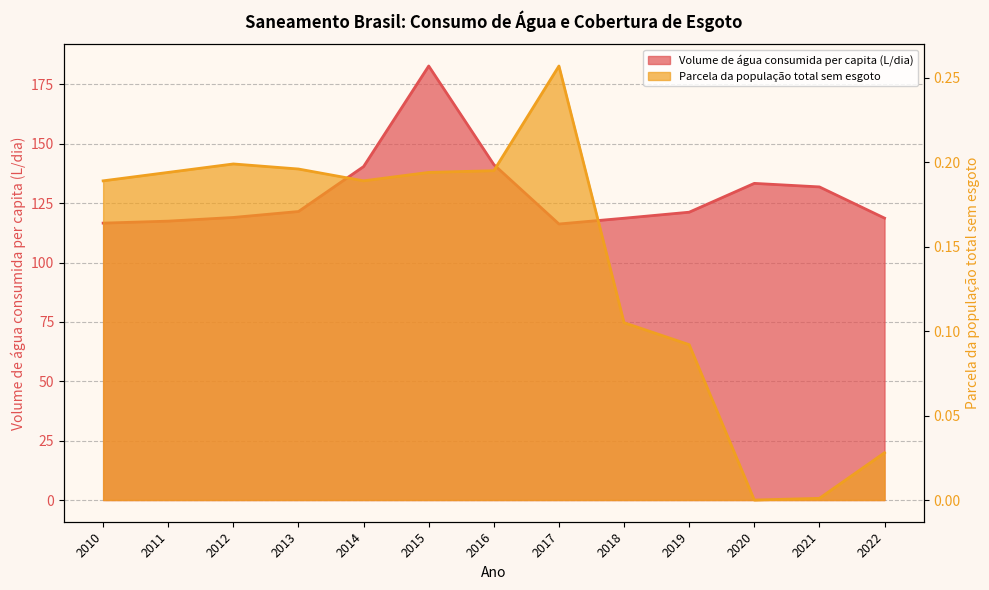

True or false: Volume de água consumida per capita (L/dia) has more than 1 interior local peaks.

True